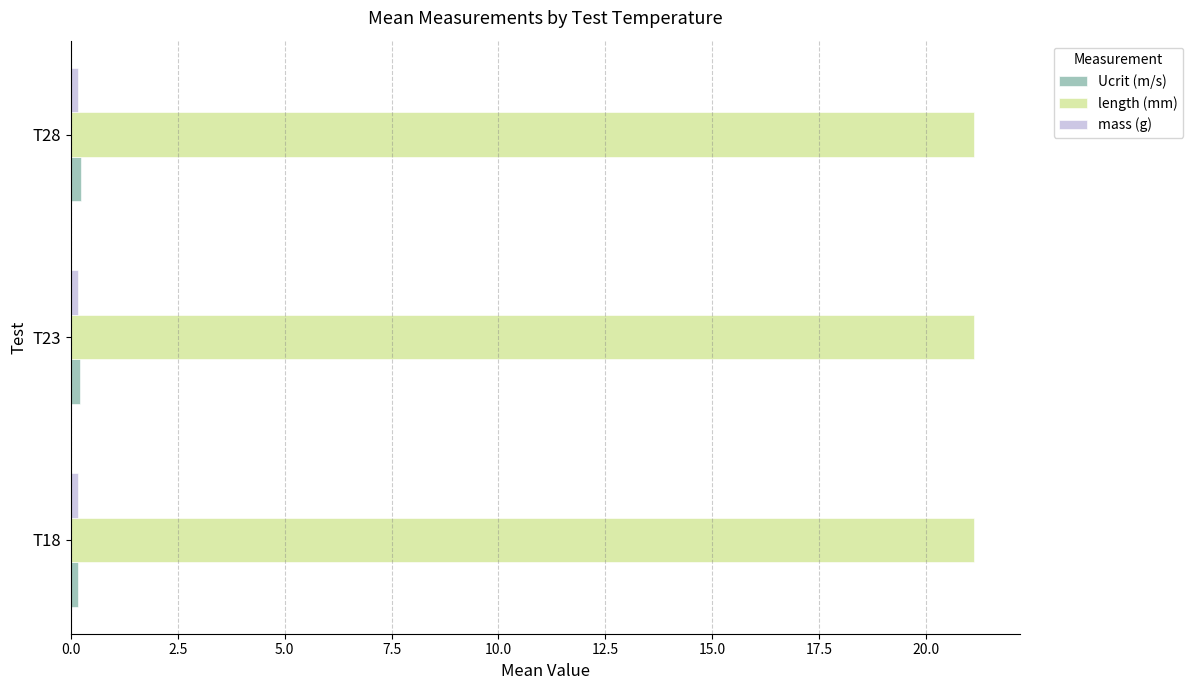

At how many categories does at least one series exceed 0?

3